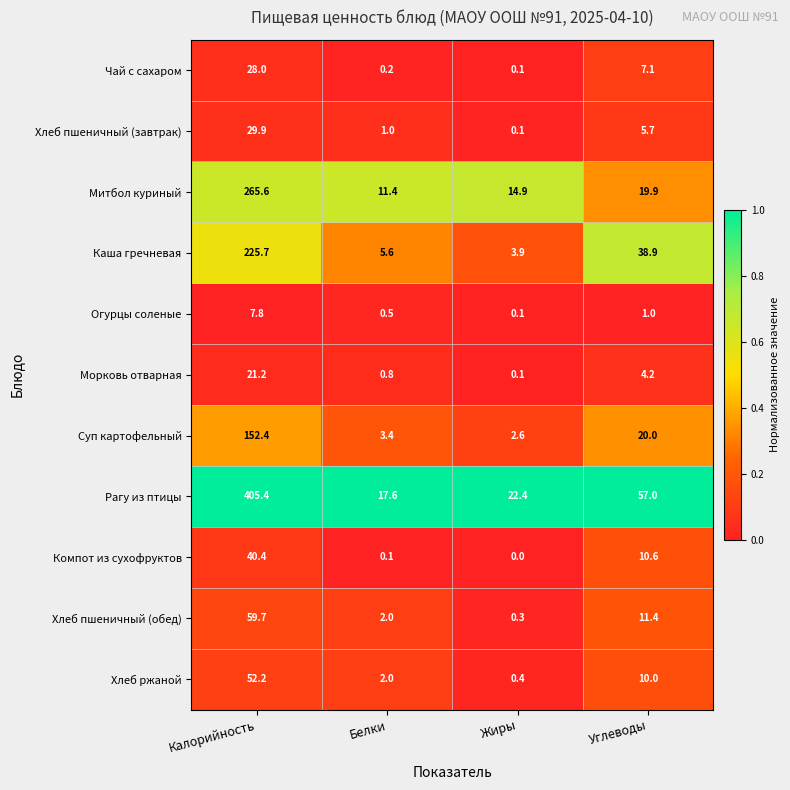

The value of Чай с сахаром at Углеводы is 0.1. True or false?

False